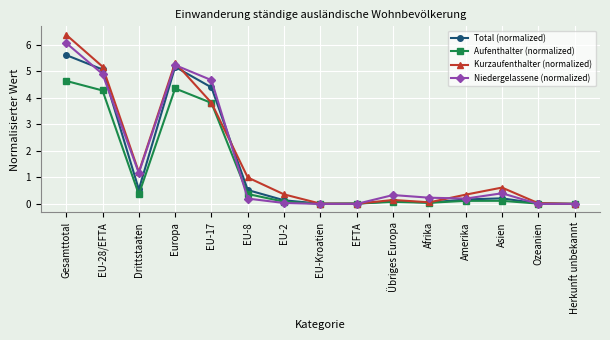

After their last crossing, which series has the higher values: Kurzaufenthalter (normalized) or Aufenthalter (normalized)?

Aufenthalter (normalized)